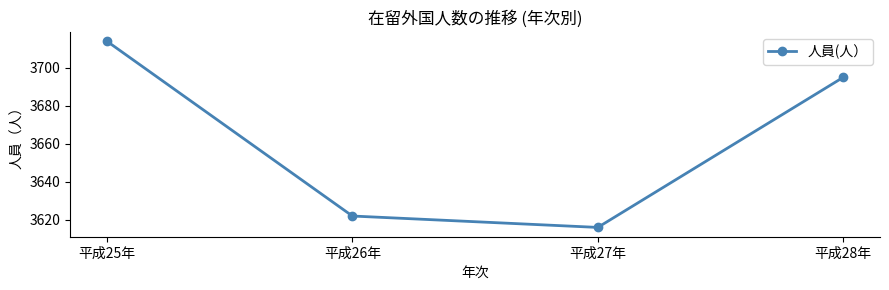

Reading left to right, extract all data points from this chart.

平成25年=3714	平成26年=3622	平成27年=3616	平成28年=3695